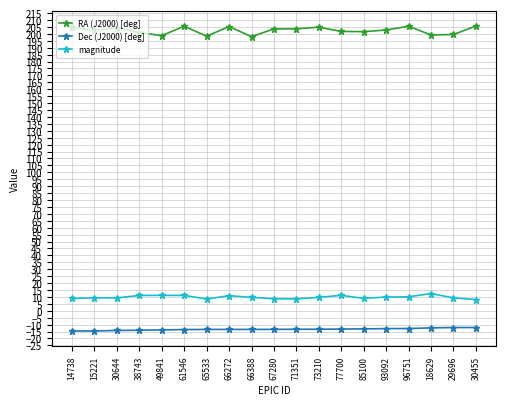

What are all the series names shown in the legend?

RA (J2000) [deg], Dec (J2000) [deg], magnitude